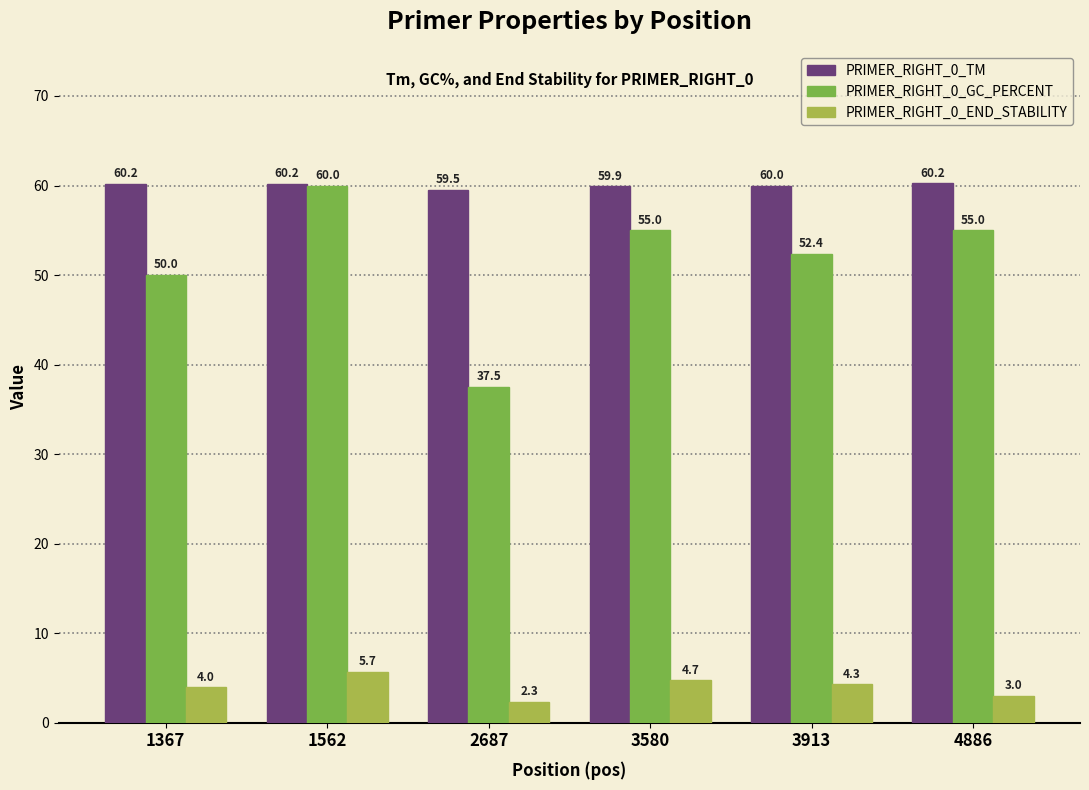

Rank the categories by PRIMER_RIGHT_0_END_STABILITY value from lowest to highest.

2687, 4886, 1367, 3913, 3580, 1562